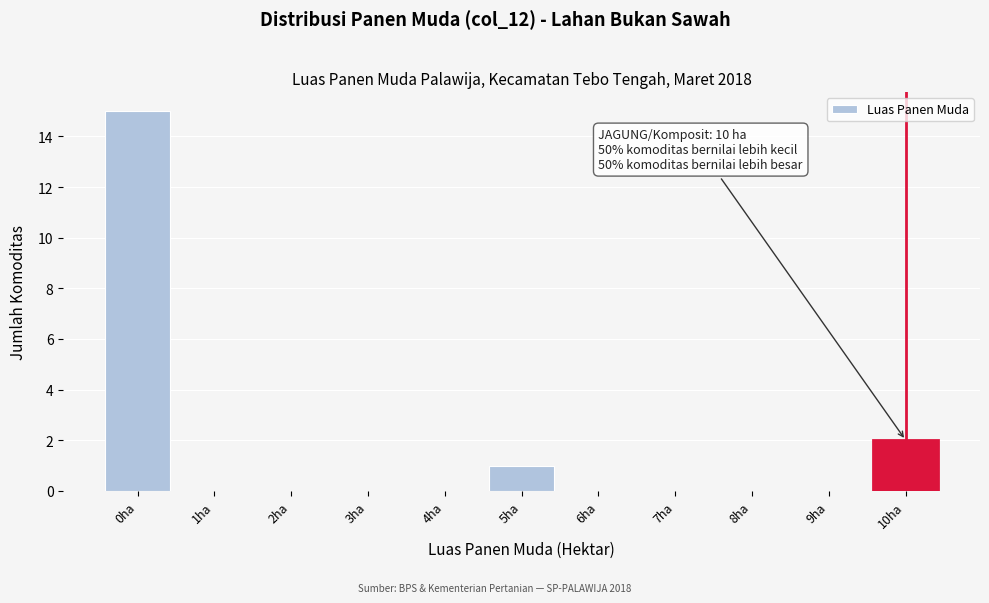

Reading left to right, what are all the values shown in this chart?

0ha=15	1ha=0	2ha=0	3ha=0	4ha=0	5ha=1	6ha=0	7ha=0	8ha=0	9ha=0	10ha=2